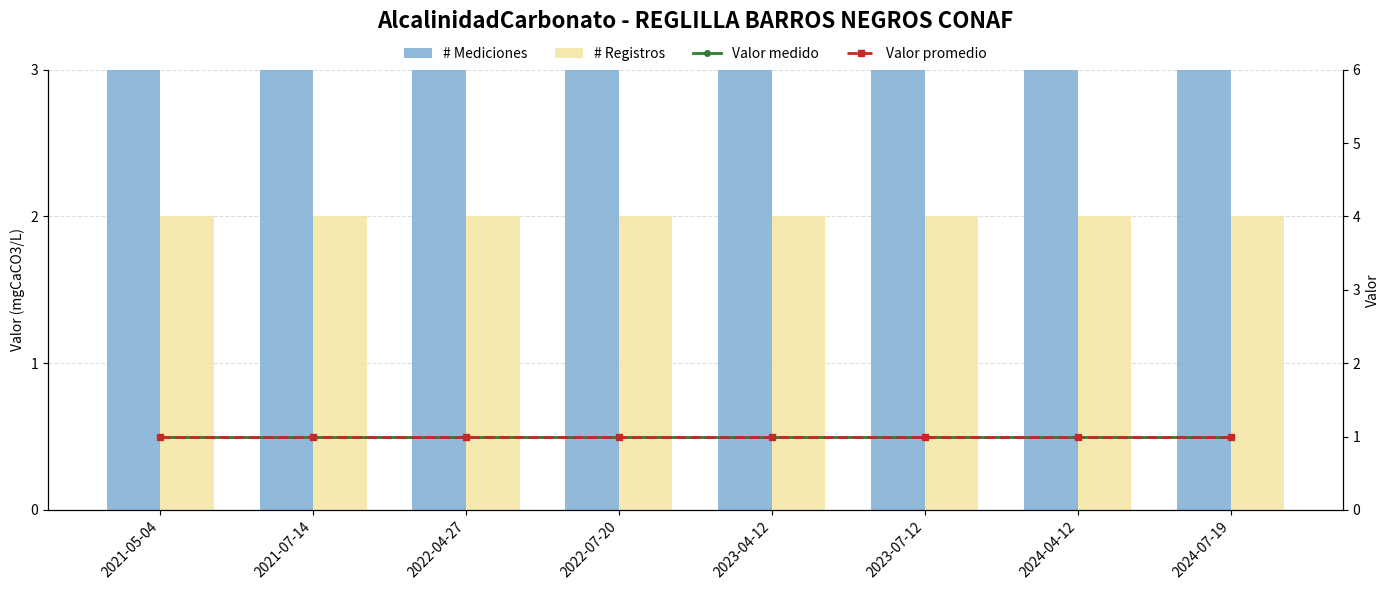

Is it true that Valor promedio equals 0 at 2023-07-12?

False